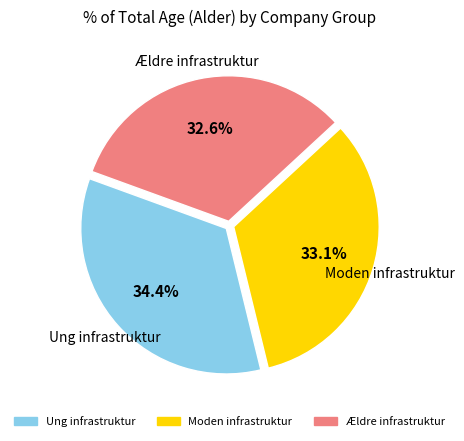

Is there any slice that represents more than half of the pie?

No